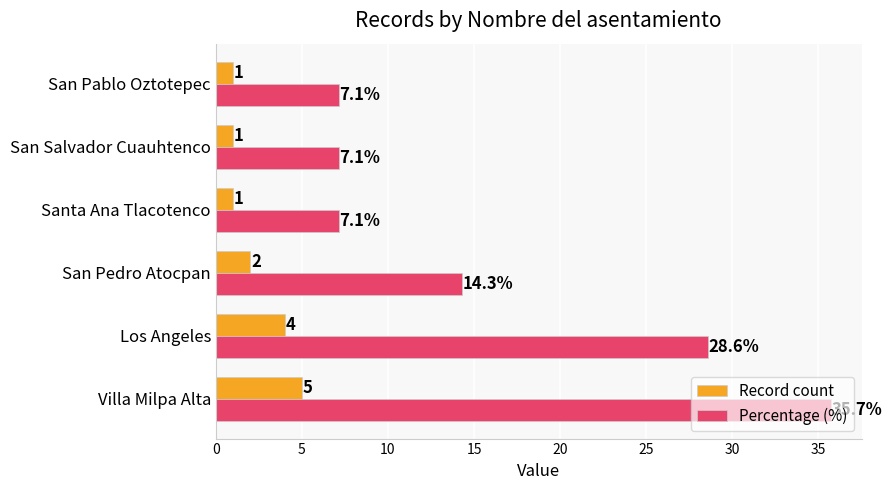

At which category is the sum across all series the highest?

Villa Milpa Alta